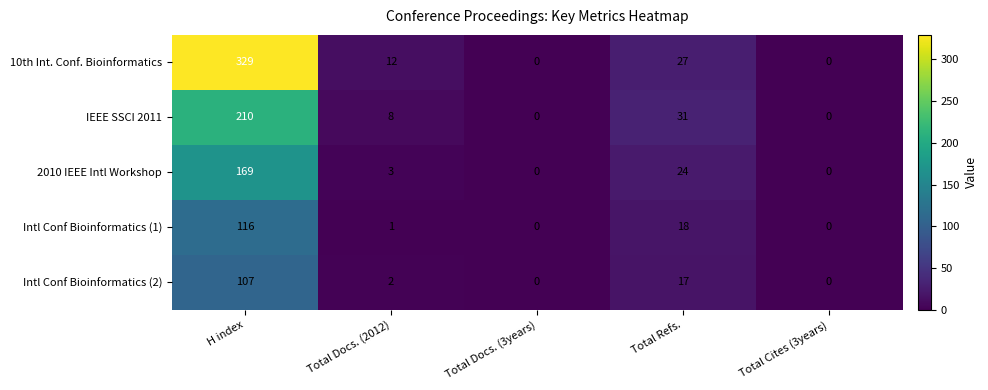

Is it true that Intl Conf Bioinformatics (2) equals 0 at Total Docs. (3years)?

True